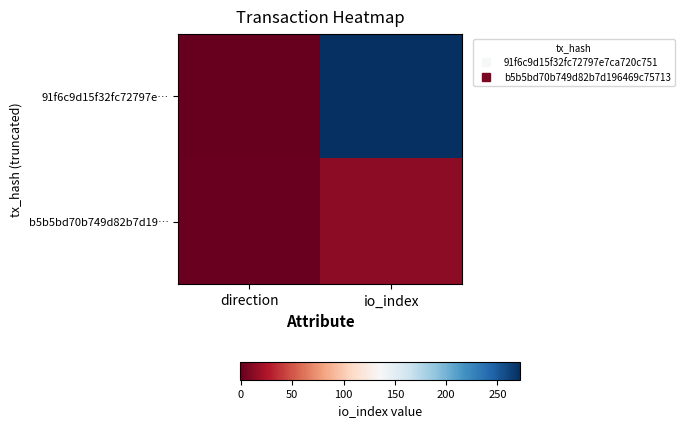

Which series has the largest total across all categories?

91f6c9d15f32fc72797e…